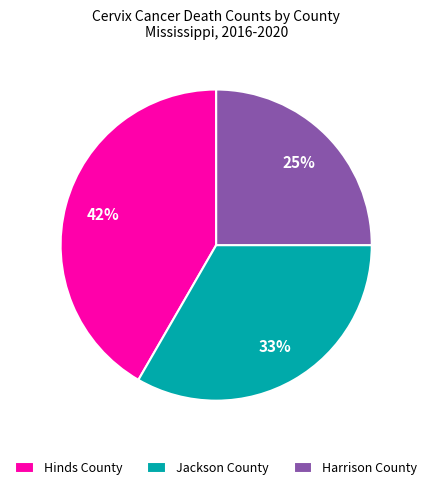

Does any single category account for the majority?

No